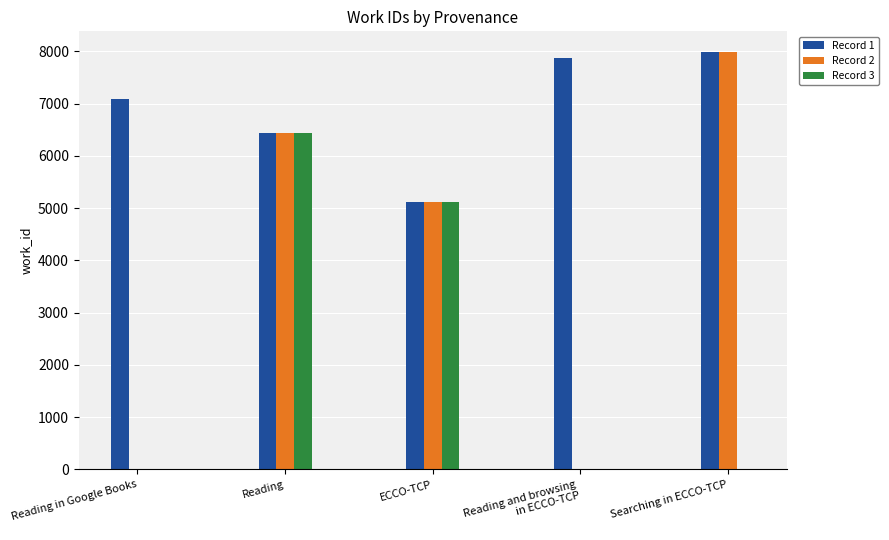

Reading left to right, extract all data points from this chart.

Record 1: 7094	6428	5107	7862	7982
Record 2: 0	6428	5107	0	7982
Record 3: 0	6428	5107	0	0